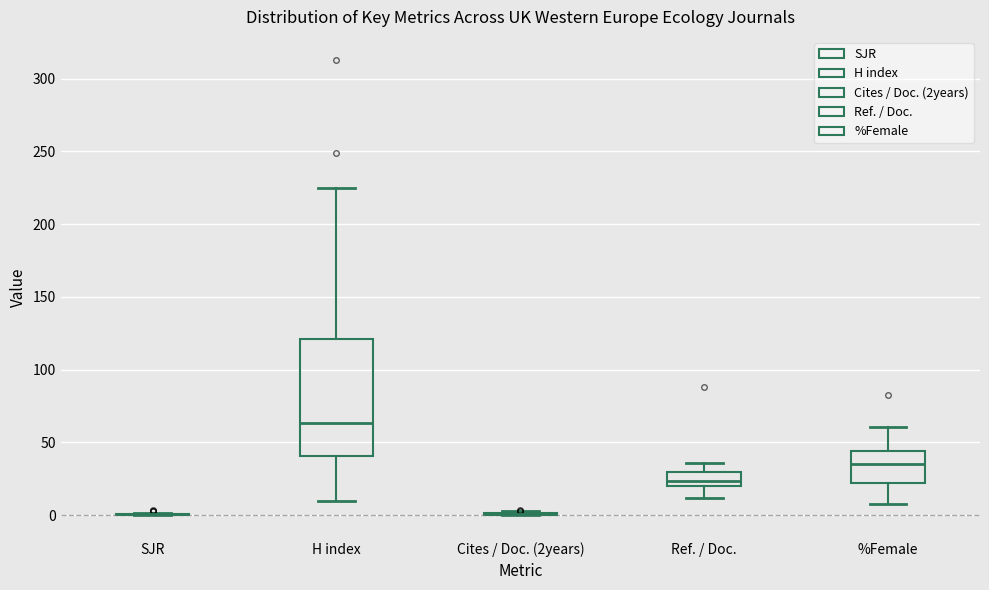

Reading left to right, transcribe this box plot: for each box, give where its median line is, the range the box spans, and where its two whiskers end, as read against the y-axis. The values are not printed on the chart, so give them approximately, as read against the axis.

SJR: box collapsed to a line at 0, whiskers 0 to 0
H index: median 65, box 40 to 120, whiskers 10 to 225
Cites / Doc. (2years): box collapsed to a line at 0, whiskers 0 to 0
Ref. / Doc.: median 25, box 20 to 30, whiskers 10 to 35
%Female: median 35, box 20 to 45, whiskers 10 to 60